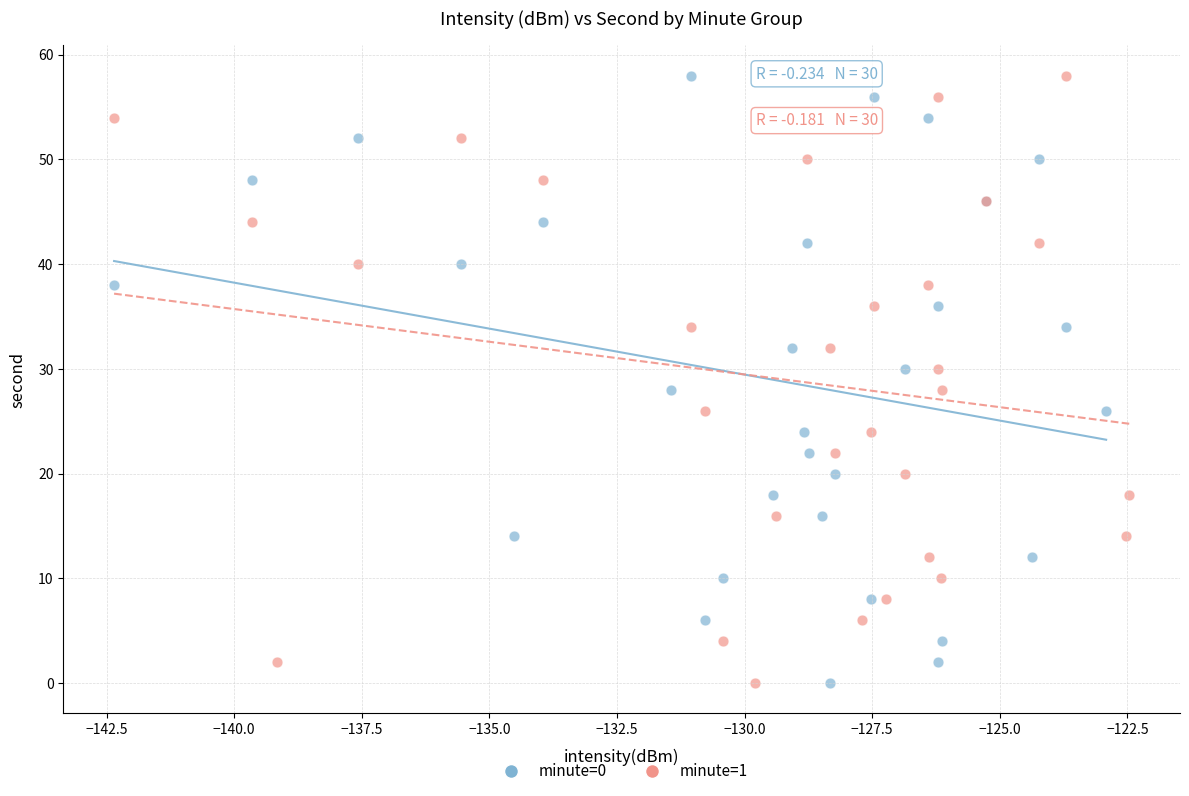

What are all the series names shown in the legend?

minute=0, minute=1